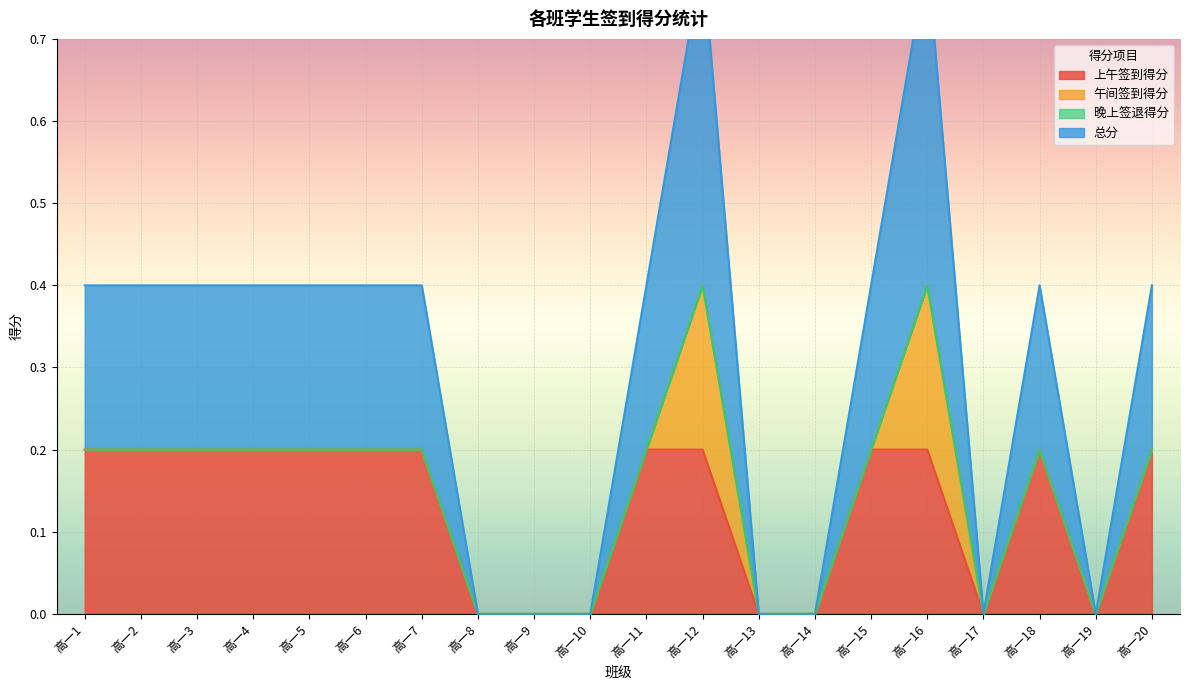

Between 高一5 and 高一10, which series saw the biggest shift?

上午签到得分